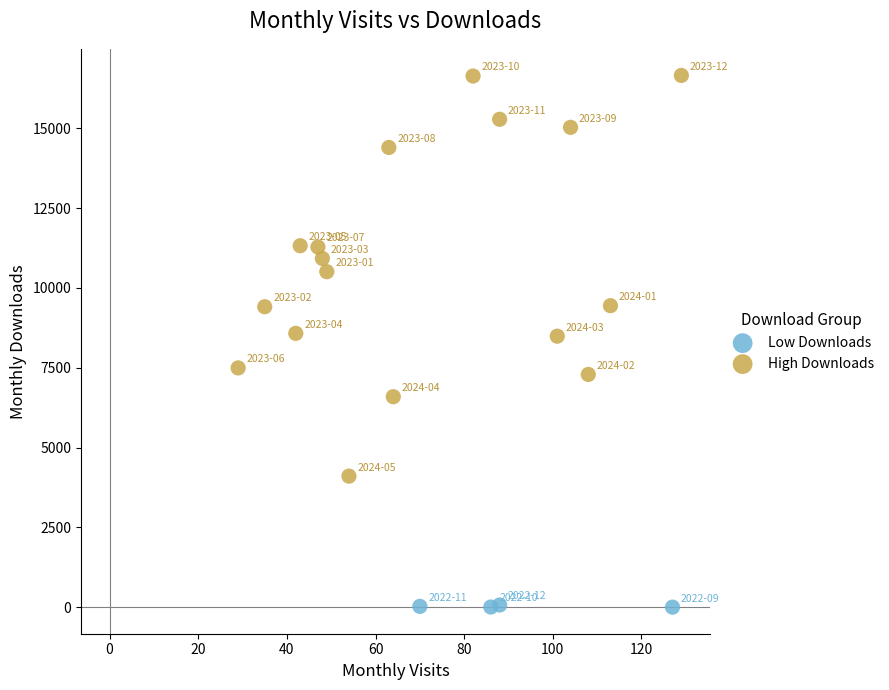

Which series reaches the minimum Y coordinate?

Low Downloads